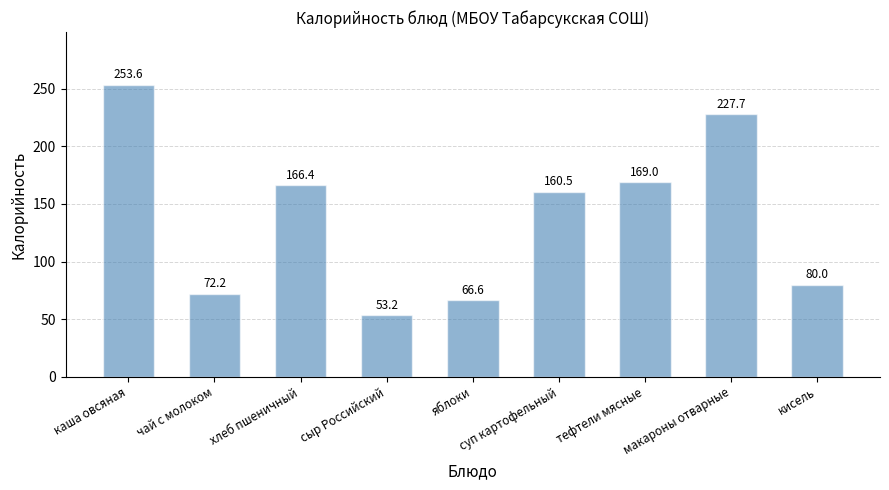

List the labels in order of value, smallest first.

сыр Российский, яблоки, чай с молоком, кисель, суп картофельный, хлеб пшеничный, тефтели мясные, макароны отварные, каша овсяная